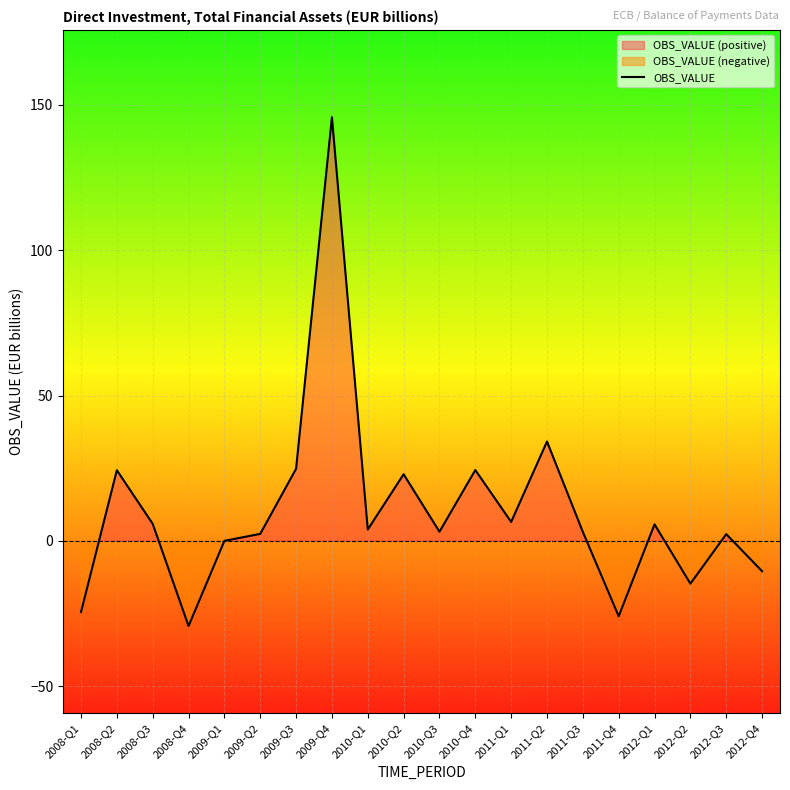

Which category has the highest value across all series?

2009-Q4